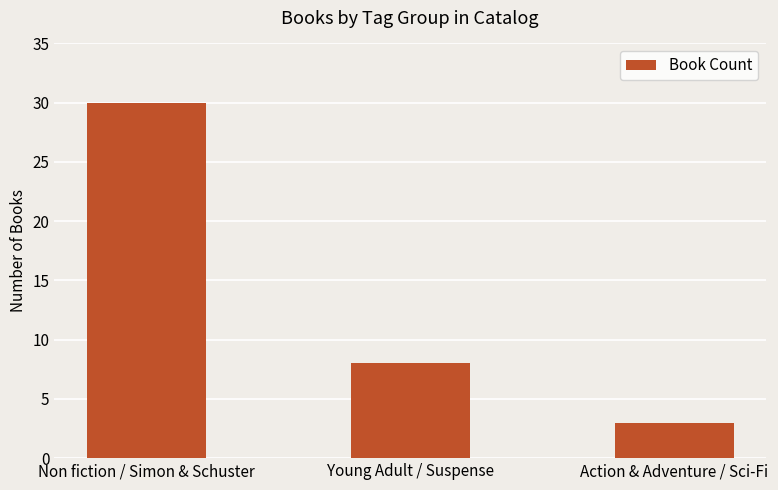

How many values are below 8?

1